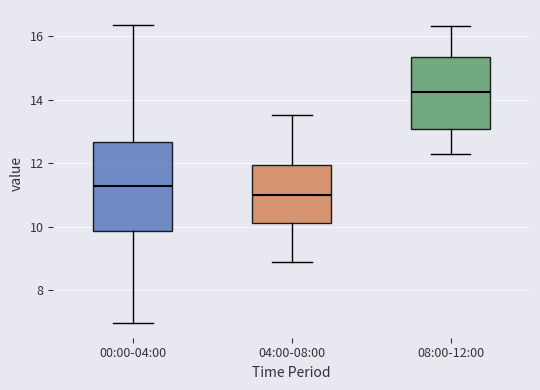

Comparing the boxes themselves (not the whiskers), which one is the tallest?

00:00-04:00